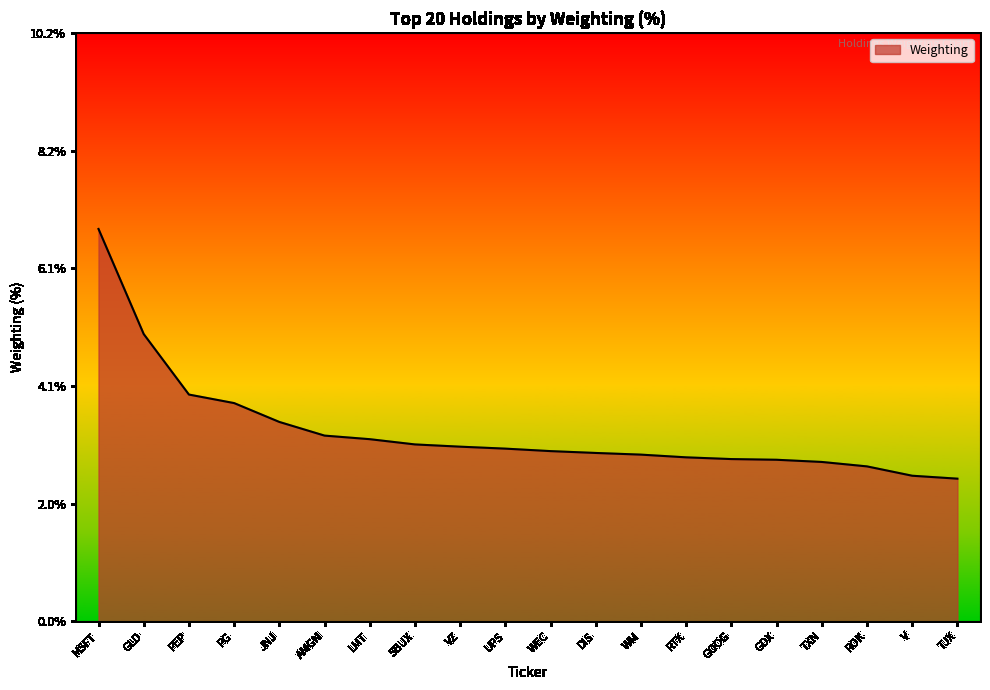

At which label is the value closest to 4?

PEP